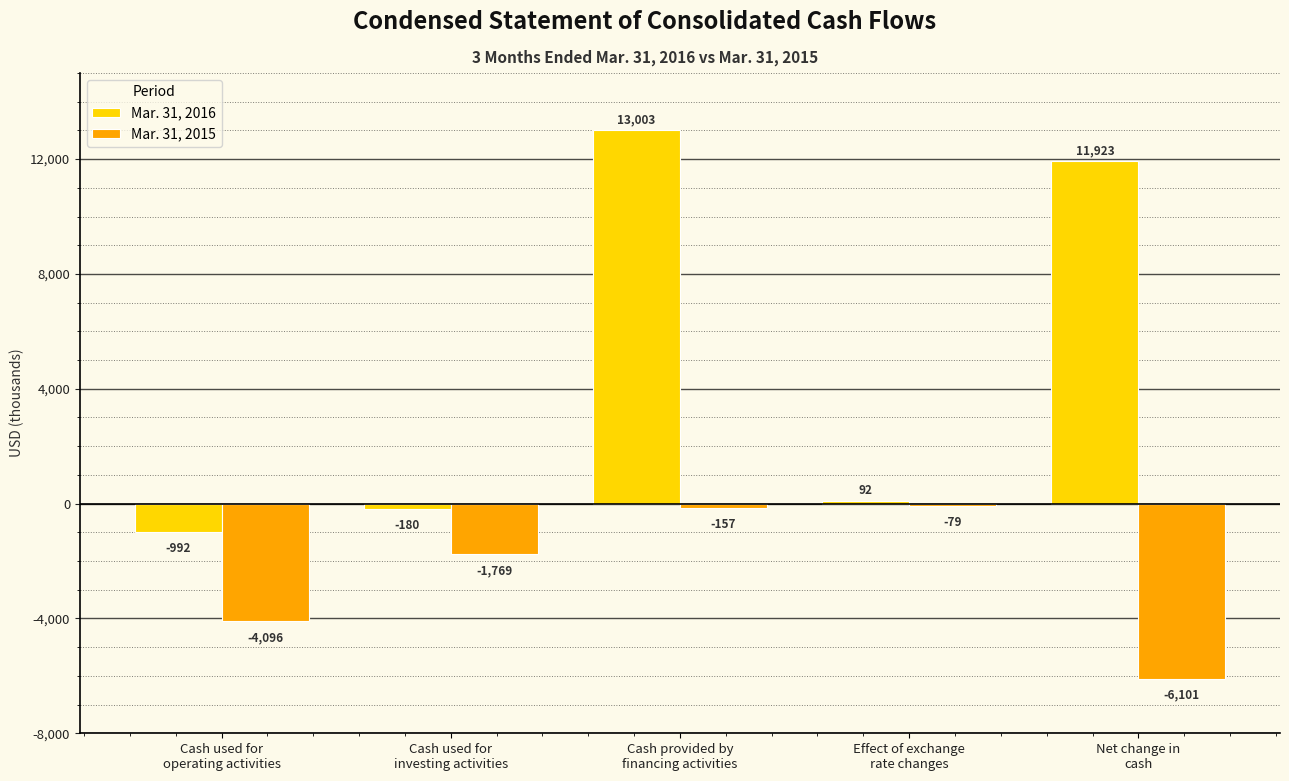

What is the maximum value for Mar. 31, 2016?

13003